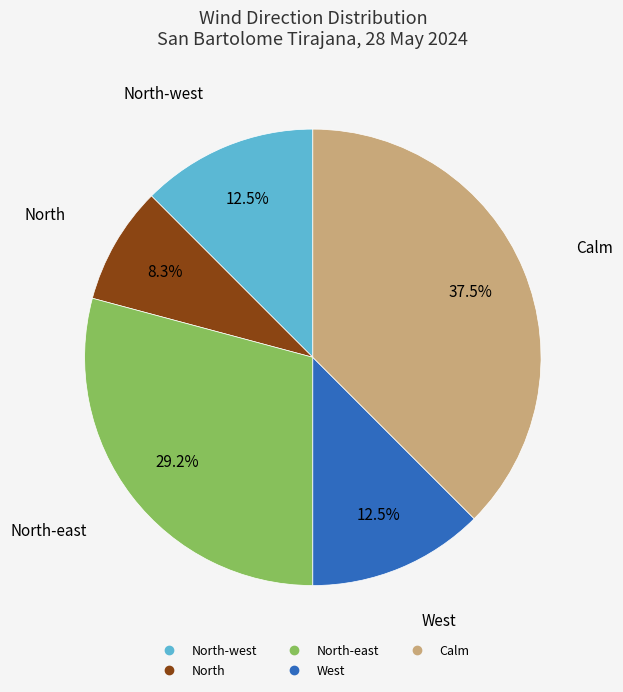

Is there a majority slice in this chart?

No